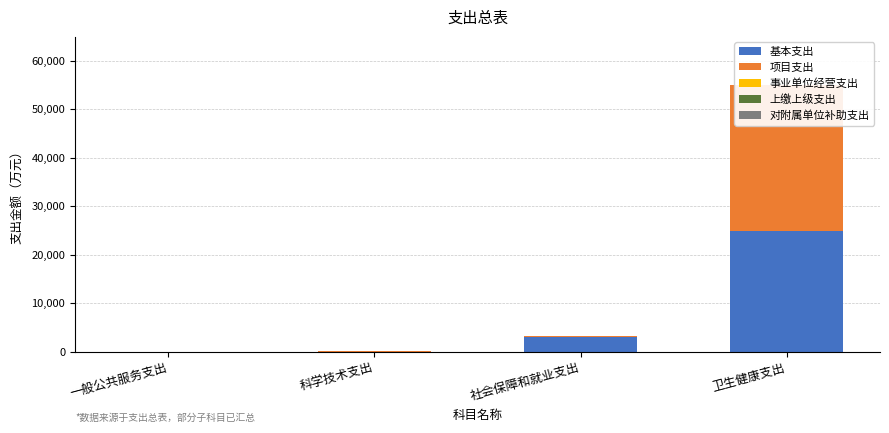

List the series in order of their peak value, highest first.

项目支出, 基本支出, 事业单位经营支出, 上缴上级支出, 对附属单位补助支出